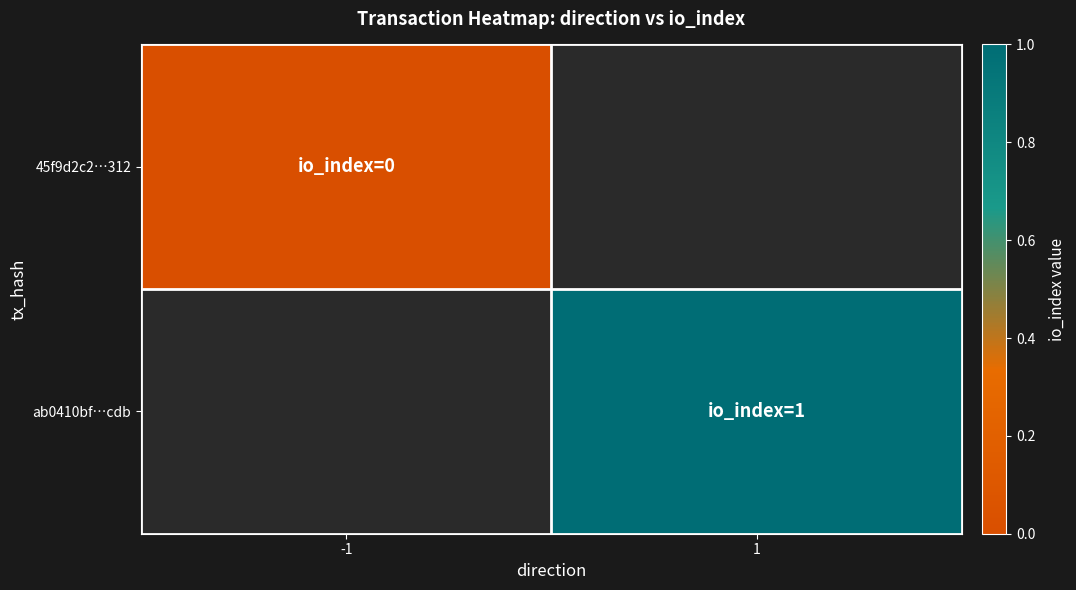

Which label corresponds to the smallest value in the chart?

-1